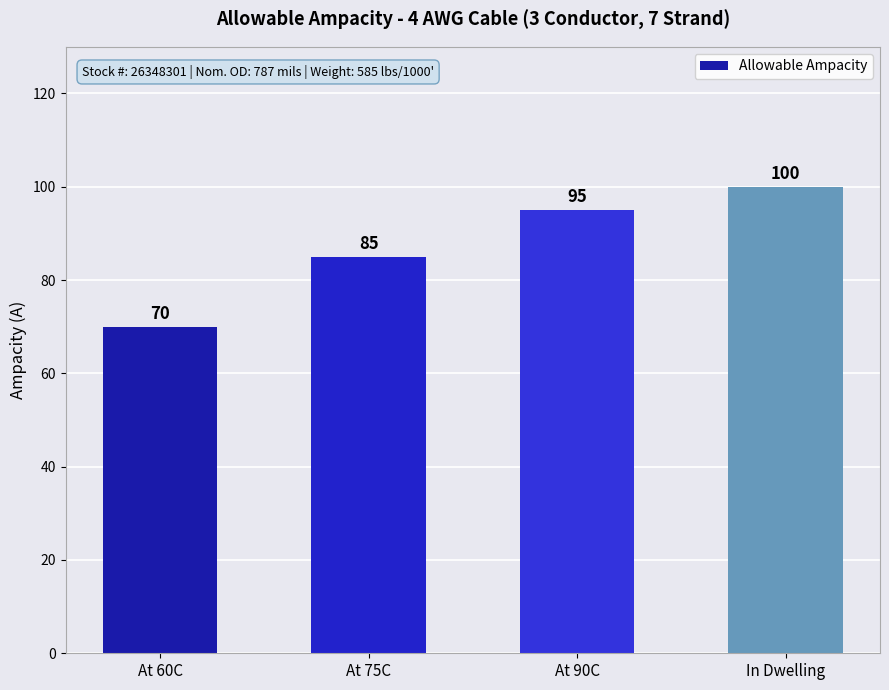

How many values are between 85 and 100?

3